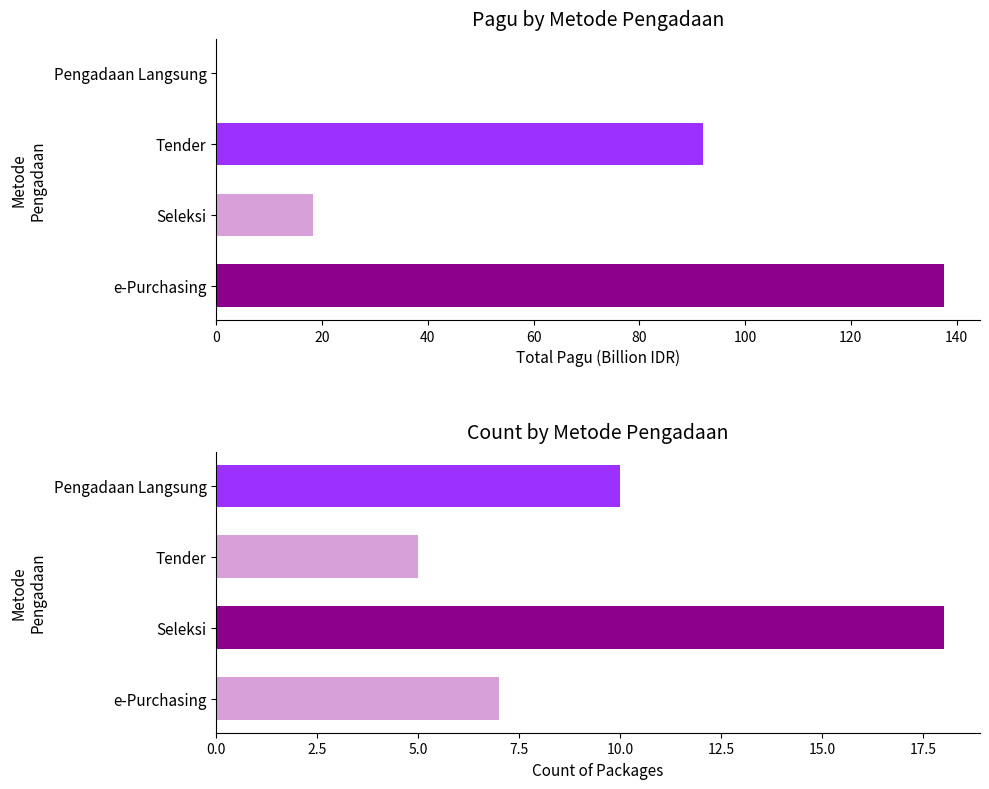

What is the value of the Count bar at the 2nd from the left?

18.0